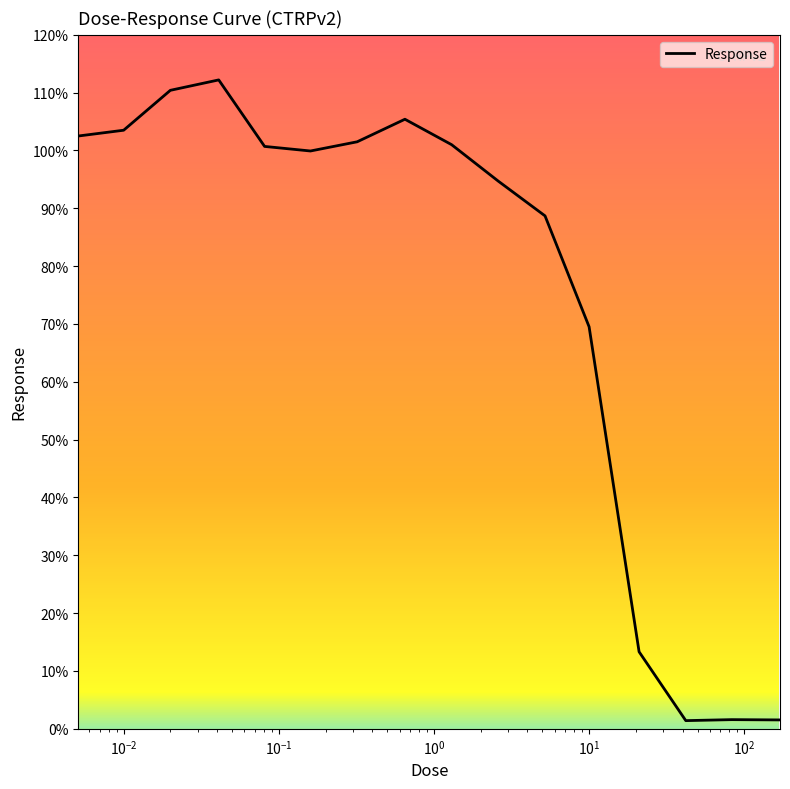

What is the difference between the maximum and minimum values?

110.8